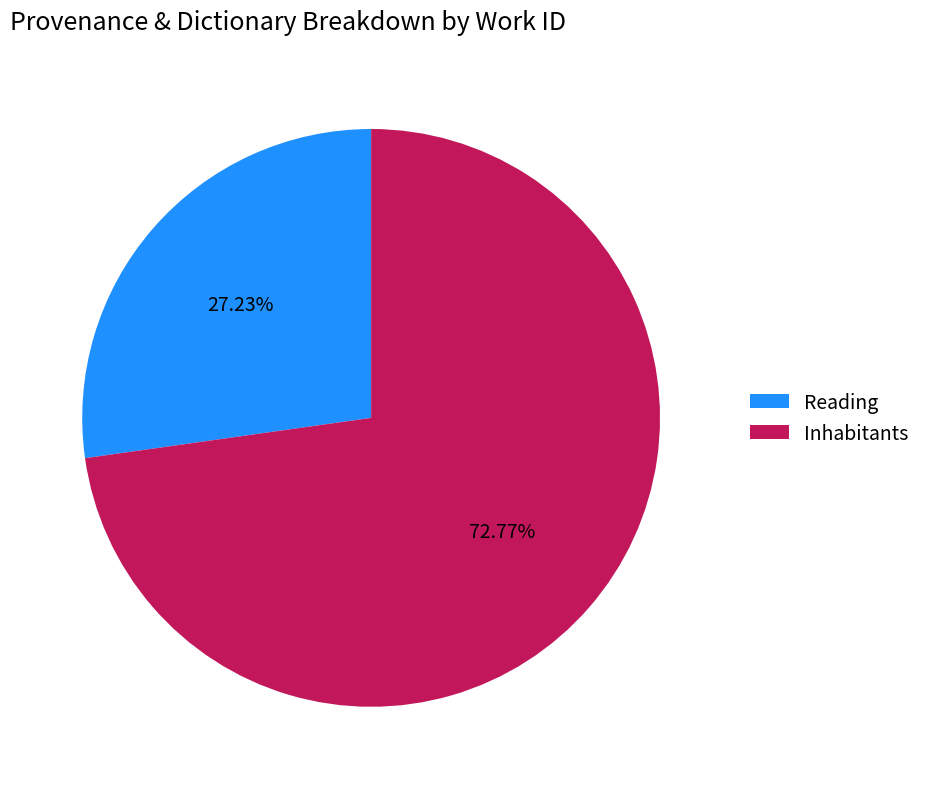

Is it true that Inhabitants is 73% of the pie?

True